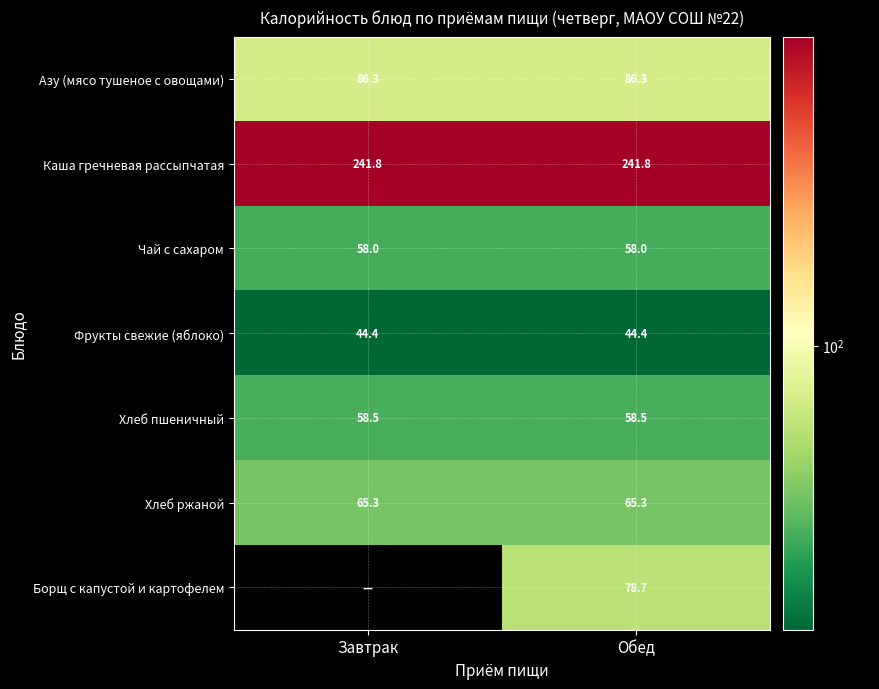

At Обед, list the series in order from smallest to largest.

Фрукты свежие (яблоко), Чай с сахаром, Хлеб пшеничный, Хлеб ржаной, Борщ с капустой и картофелем, Азу (мясо тушеное с овощами), Каша гречневая рассыпчатая